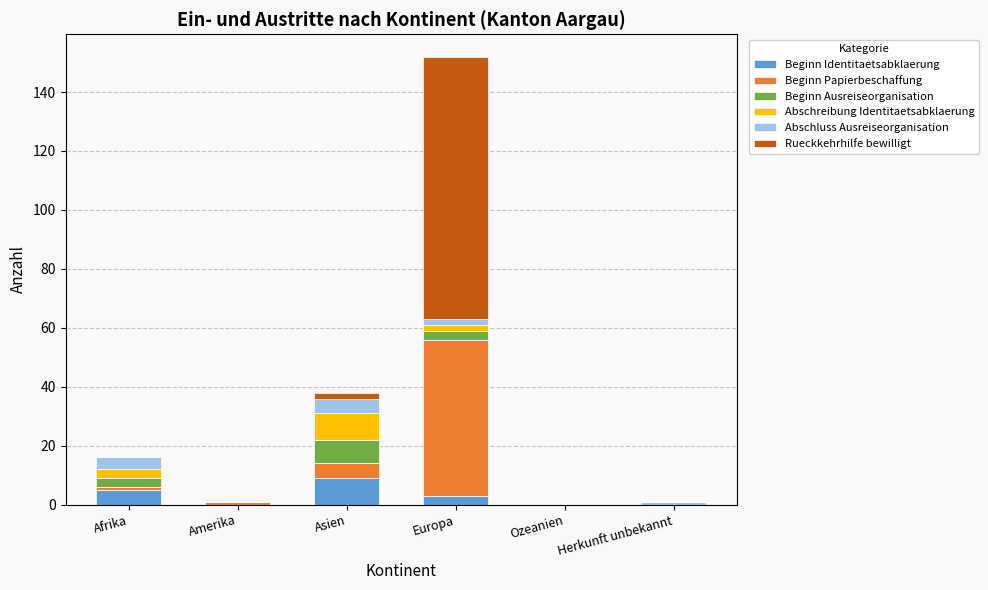

At which category is the sum across all series the highest?

Europa